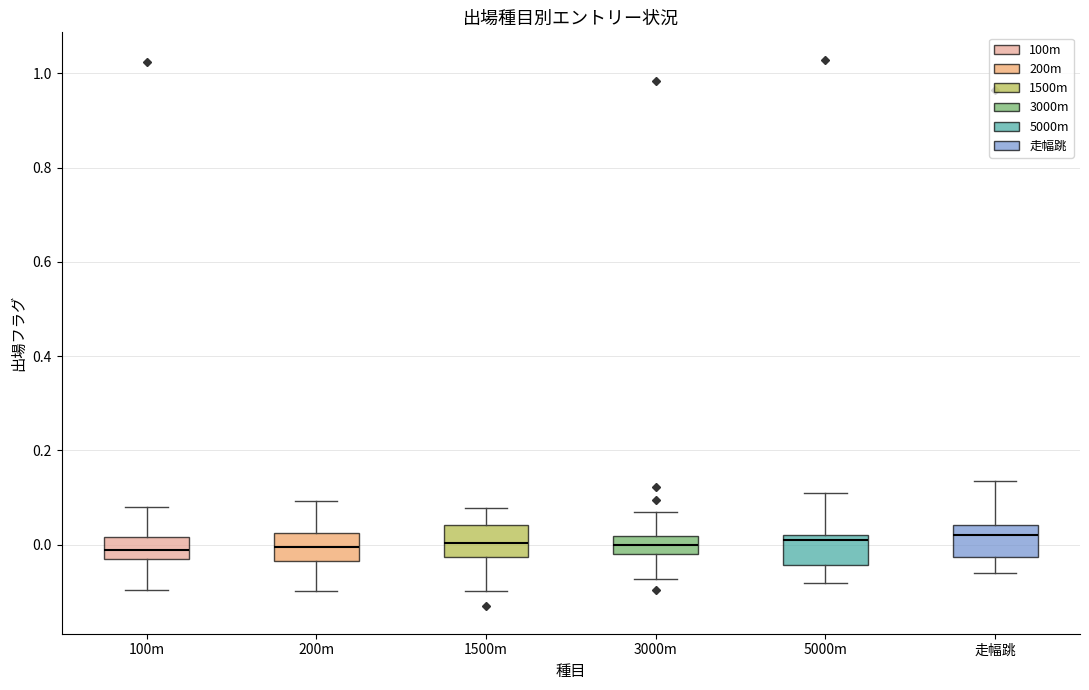

Reading left to right, read every box against the y-axis: the position of its median line, the range the box covers, and the ends of its whiskers. The values are not printed on the chart, so give them approximately, as read against the axis.

100m: median -0.02, box -0.04 to 0.02, whiskers -0.10 to 0.08
200m: median 0.00, box -0.04 to 0.02, whiskers -0.10 to 0.10
1500m: median 0.00, box -0.02 to 0.04, whiskers -0.10 to 0.08
3000m: median 0.00, box -0.02 to 0.02, whiskers -0.08 to 0.08
5000m: median 0.00, box -0.04 to 0.02, whiskers -0.08 to 0.10
走幅跳: median 0.02, box -0.02 to 0.04, whiskers -0.06 to 0.14